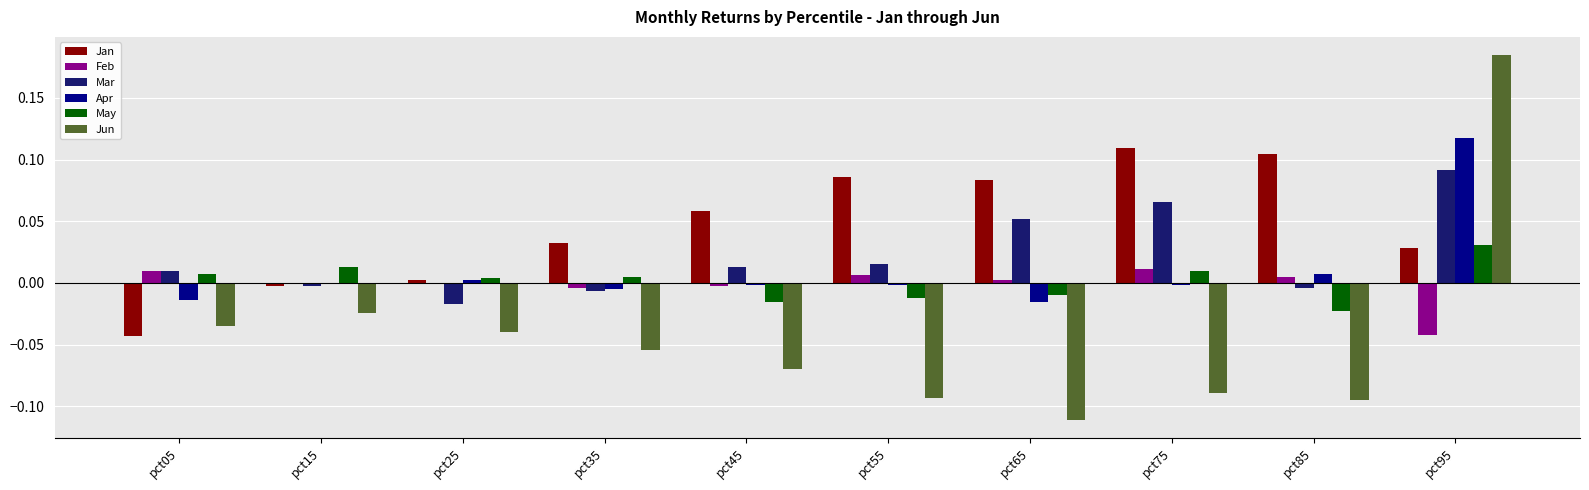

Which label corresponds to the largest value in the chart?

pct95